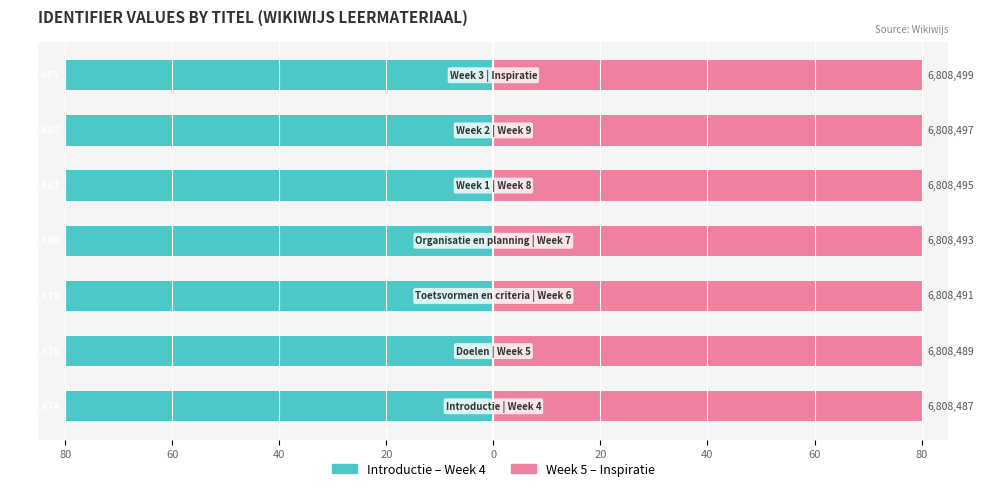

What are all the series names shown in the legend?

Introductie–Week 4, Week 5–Inspiratie